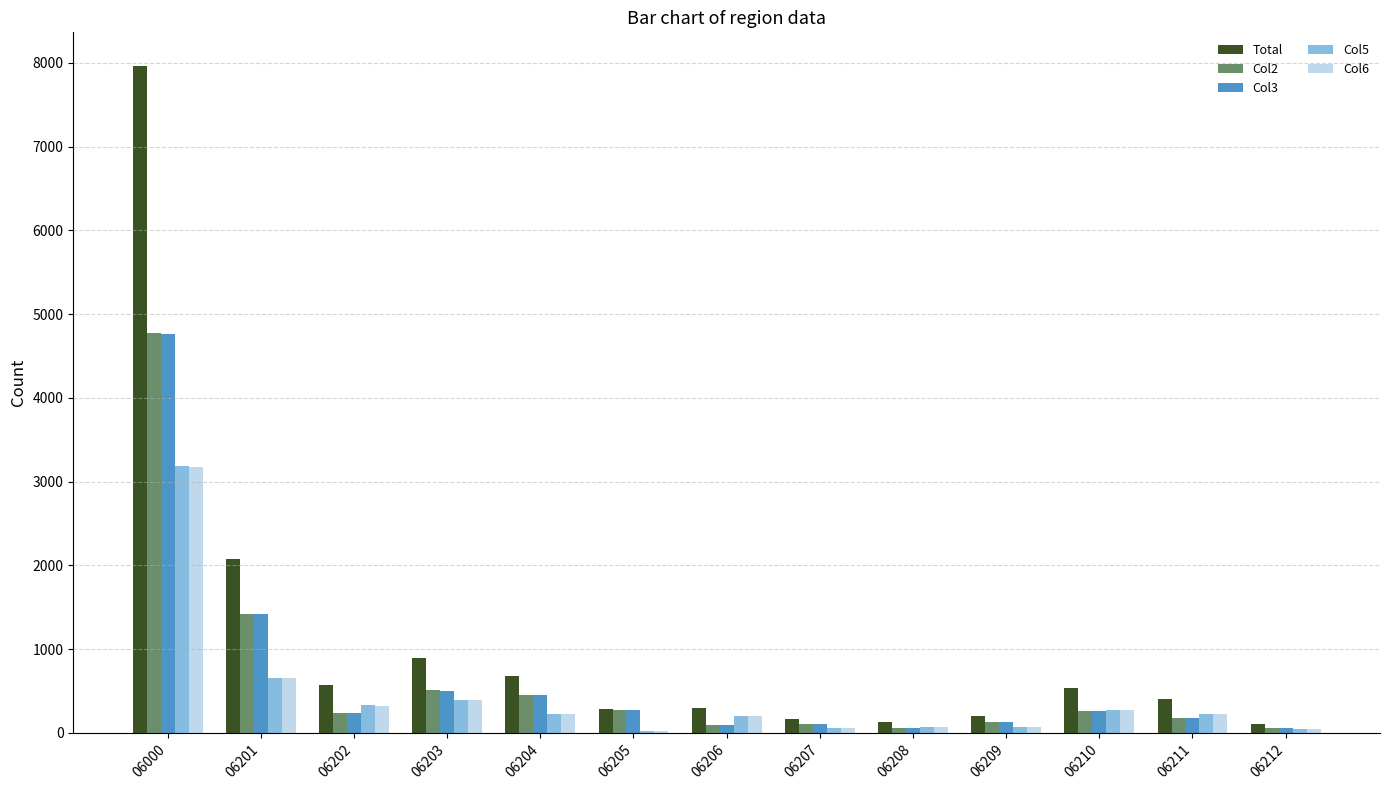

At which category does the chart reach its peak across all series?

06000